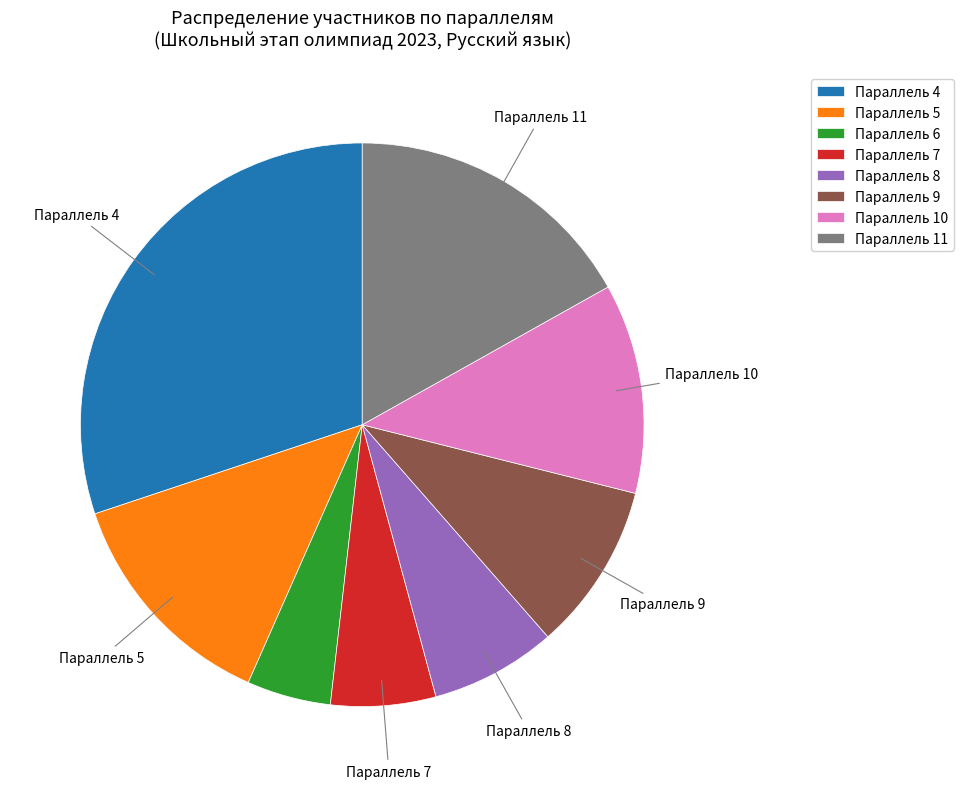

Is there a majority slice in this chart?

No